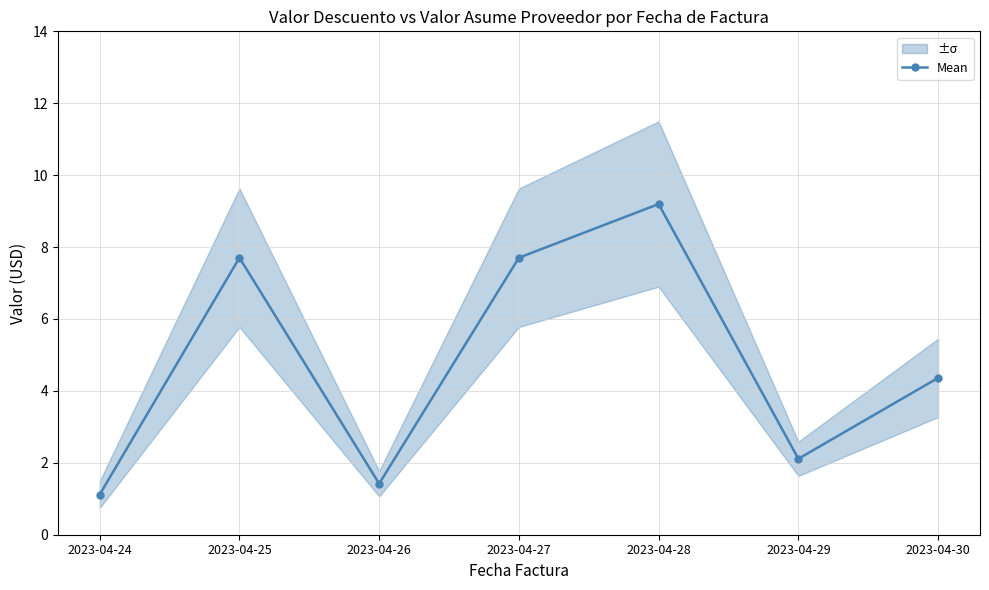

Which label corresponds to the largest value in the chart?

2023-04-28